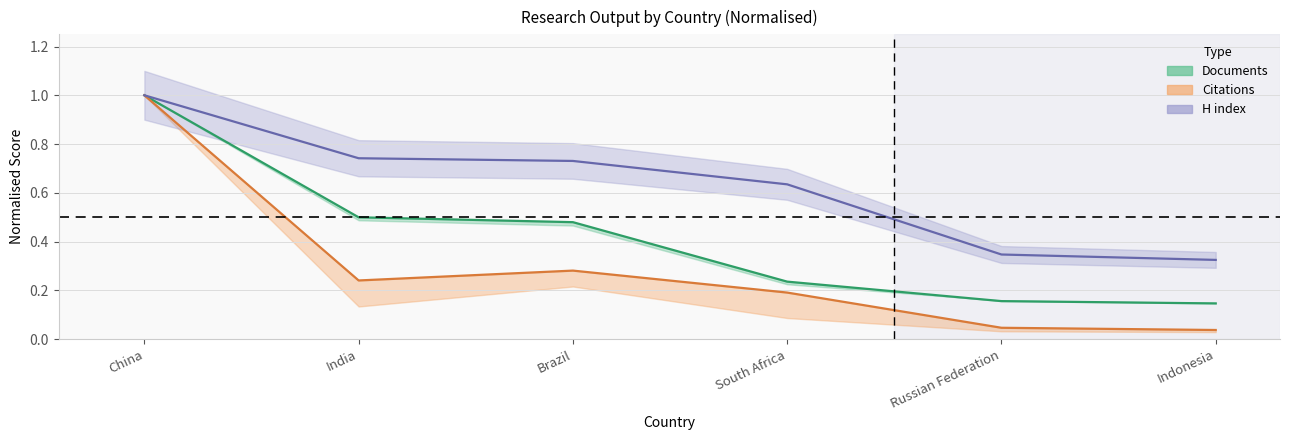

What are all the series names shown in the legend?

Documents (line), Citations (line), H index (line)